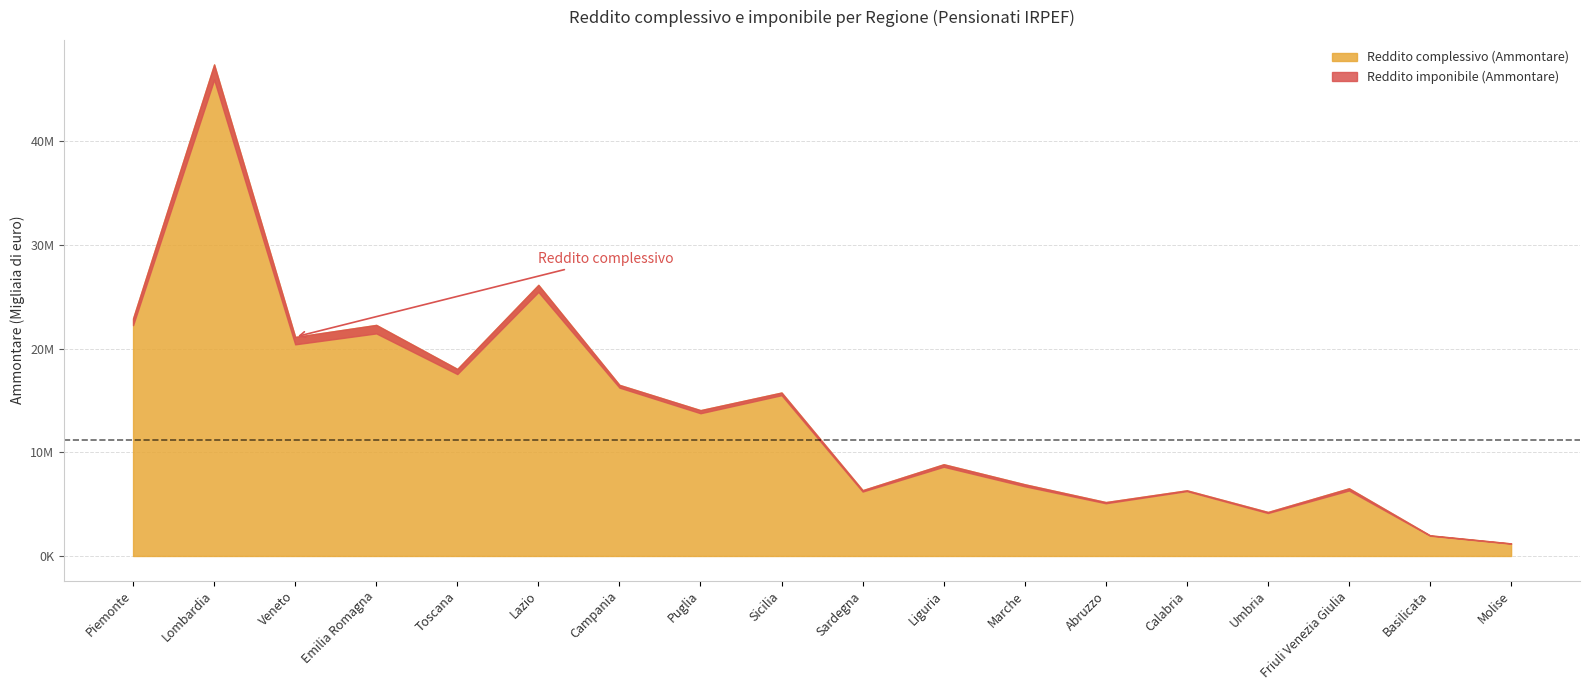

Between Toscana and Sicilia, which series saw the biggest shift?

Reddito complessivo (Ammontare)